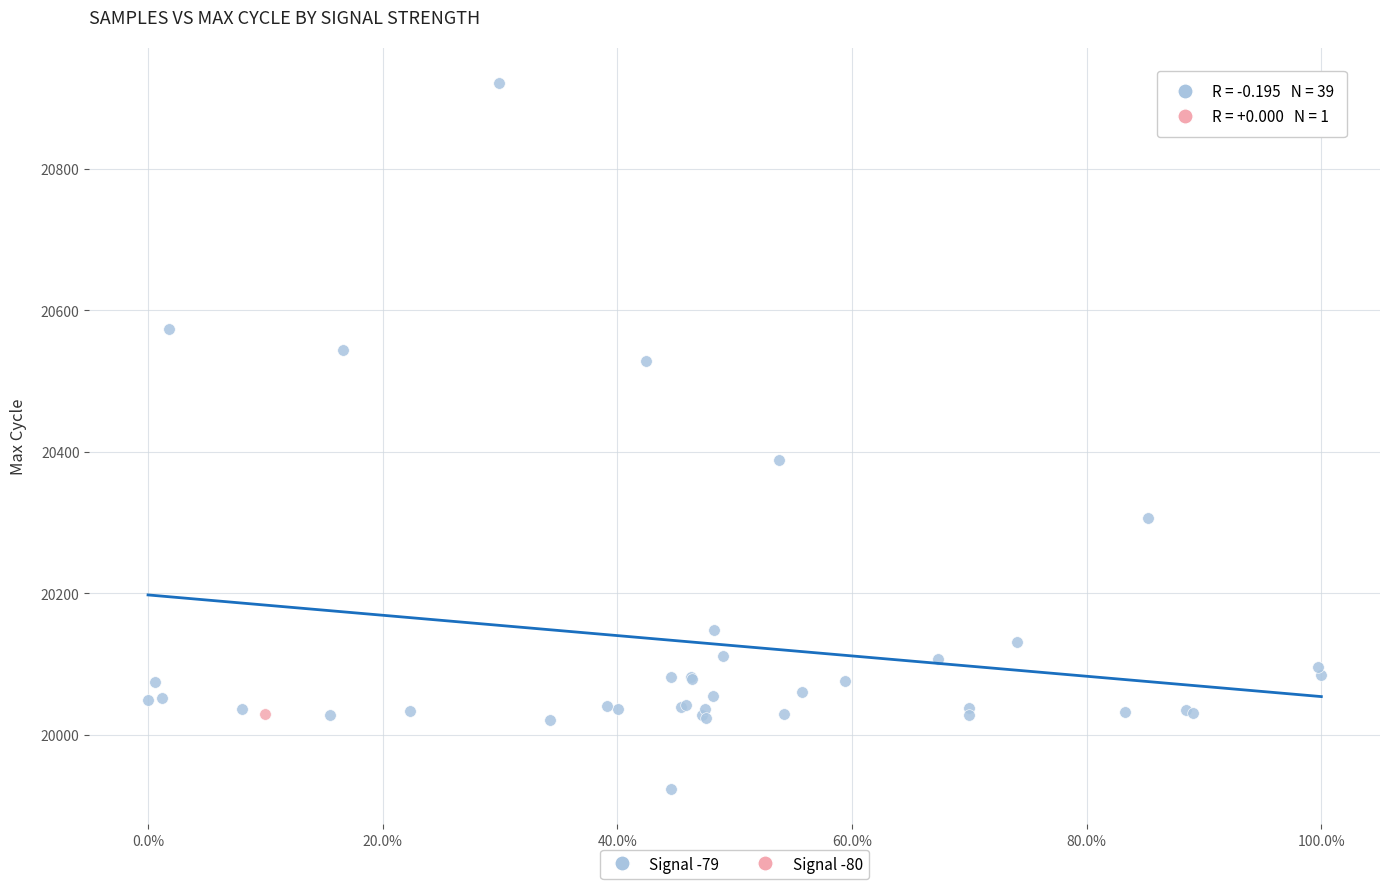

What are all the series names shown in the legend?

Signal -79, Signal -80